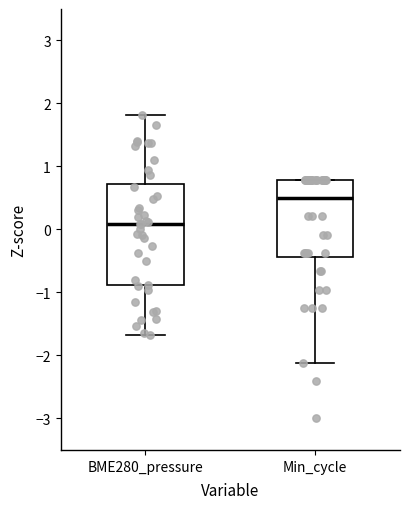

Reading left to right, read every box against the y-axis: the position of its median line, the range the box covers, and the ends of its whiskers. The values are not printed on the chart, so give them approximately, as read against the axis.

BME280_pressure: median 0.1, box -0.9 to 0.7, whiskers -1.7 to 1.8
Min_cycle: median 0.5, box -0.4 to 0.8, whiskers -2.1 to 0.8